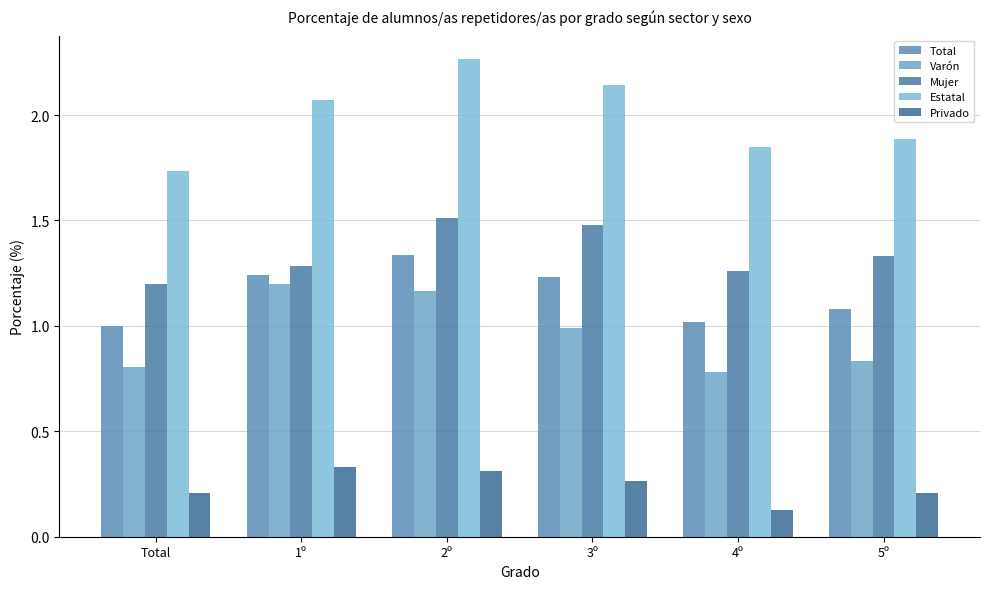

What position from the right is 2º?

4